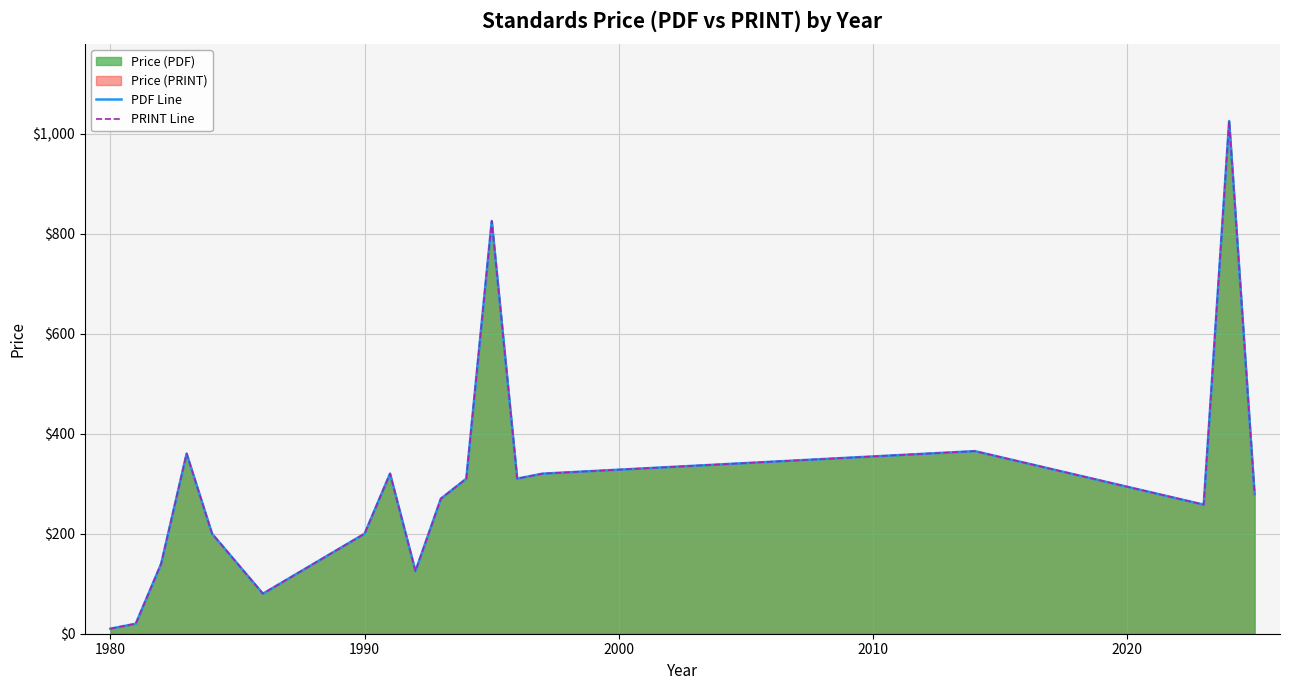

In PRINT Line, how many points are lower than both neighbors (excluding endpoints)?

4